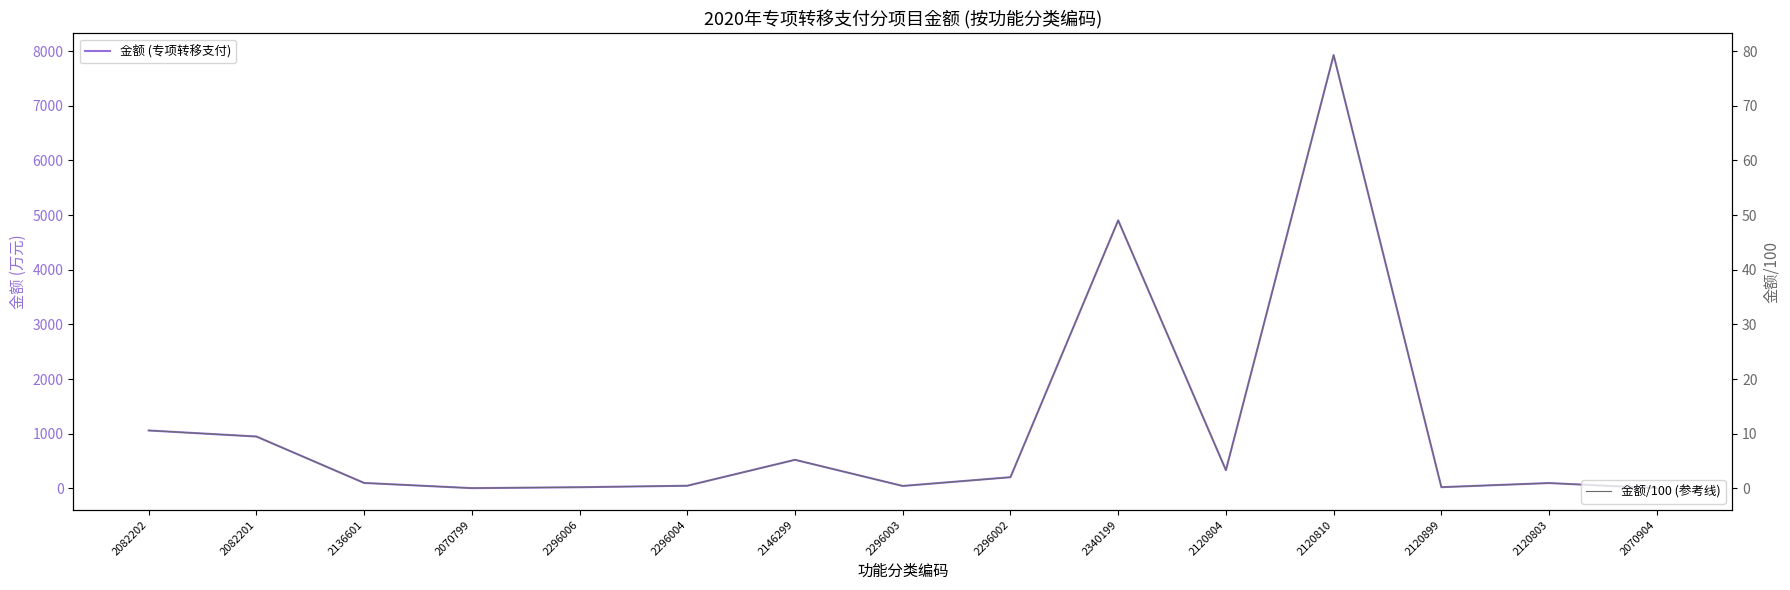

Reading left to right, what are all the values shown in this chart?

金额 (专项转移支付): 2082202=1060.0	2082201=949.4	2136601=100.0	2070799=5.0	2296006=22.0	2296004=49.0	2146299=523.4	2296003=45.0	2296002=205.2	2340199=4904.0	2120804=333.7	2120810=7927.8	2120899=22.8	2120803=98.0	2070904=5.0
金额/100 (参考线): 2082202=10.6	2082201=9.5	2136601=1.0	2070799=0.1	2296006=0.2	2296004=0.5	2146299=5.2	2296003=0.5	2296002=2.1	2340199=49.0	2120804=3.3	2120810=79.3	2120899=0.2	2120803=1.0	2070904=0.0